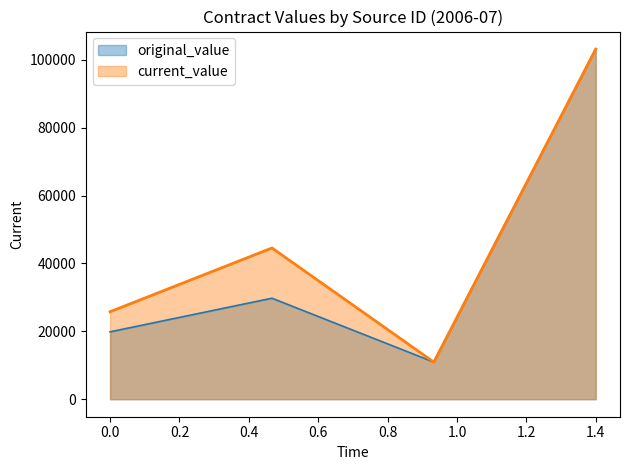

What is the difference between the second highest and minimum values in the original_value series?

18827.4